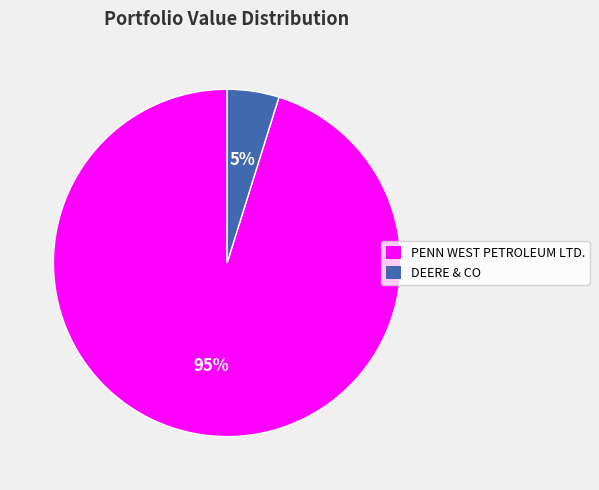

Rank the categories by value from lowest to highest.

DEERE & CO, PENN WEST PETROLEUM LTD.